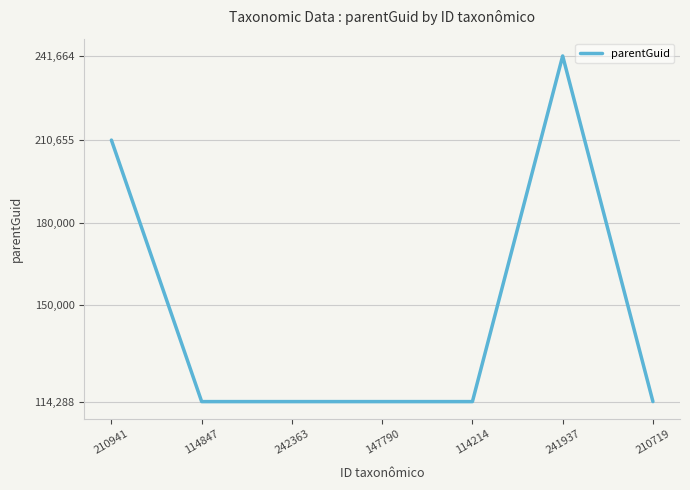

The value at 114847 is 193111. True or false?

False